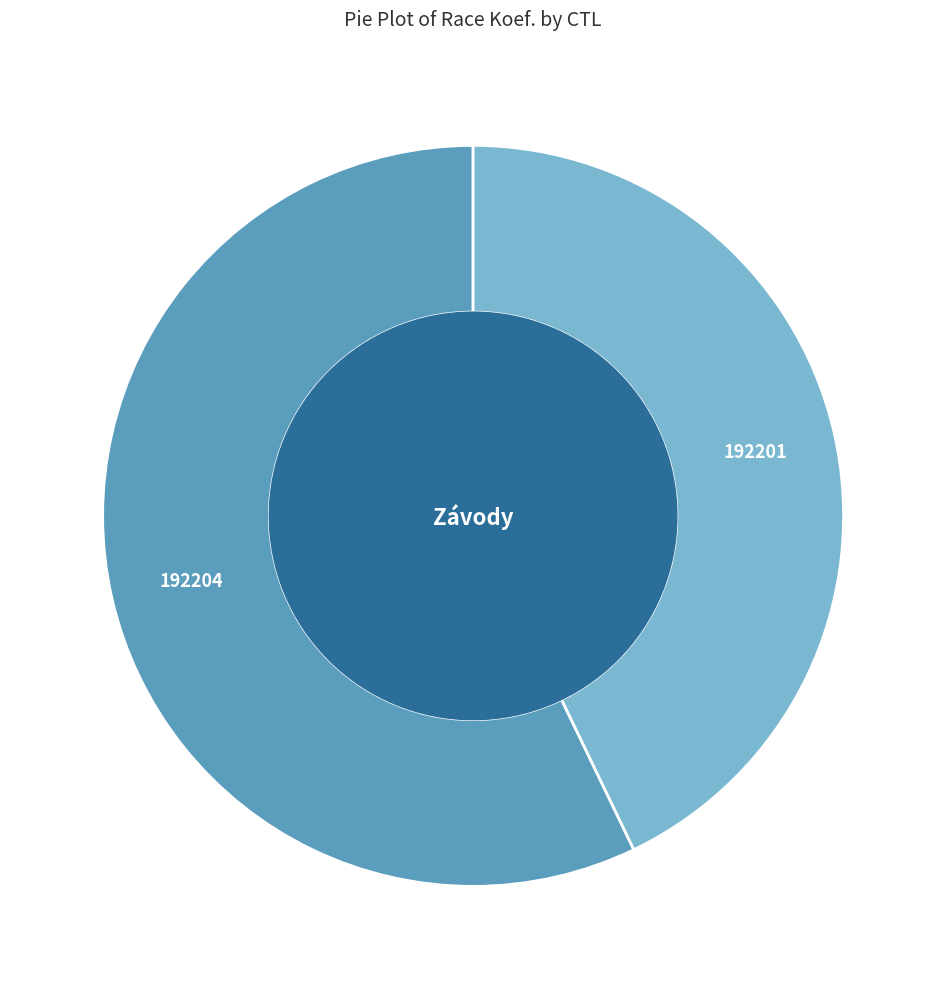

Which slice is the largest?

192204